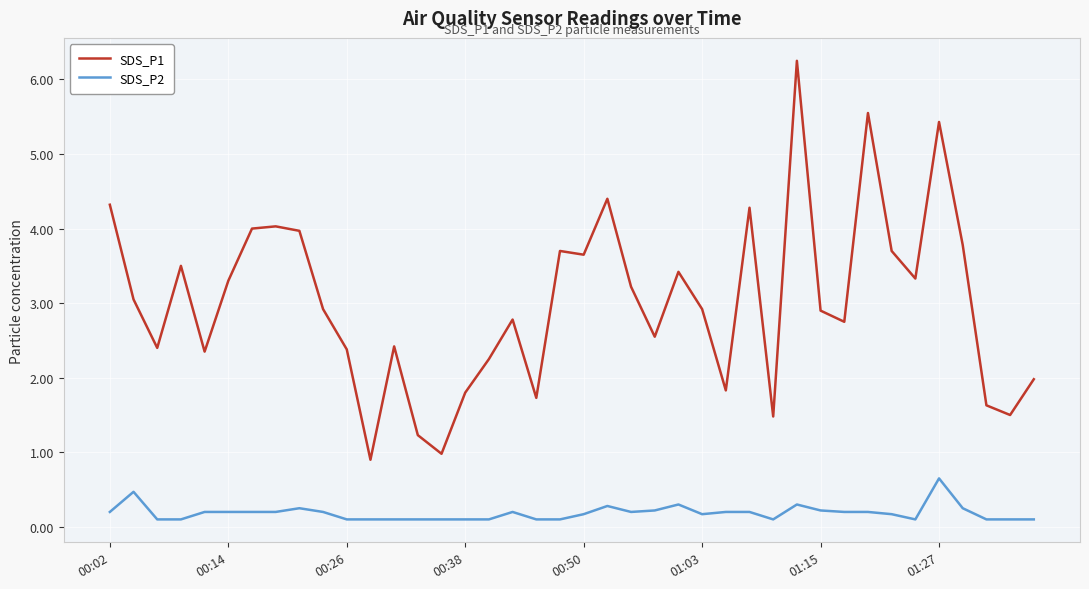

Which series has the largest total across all categories?

SDS_P1